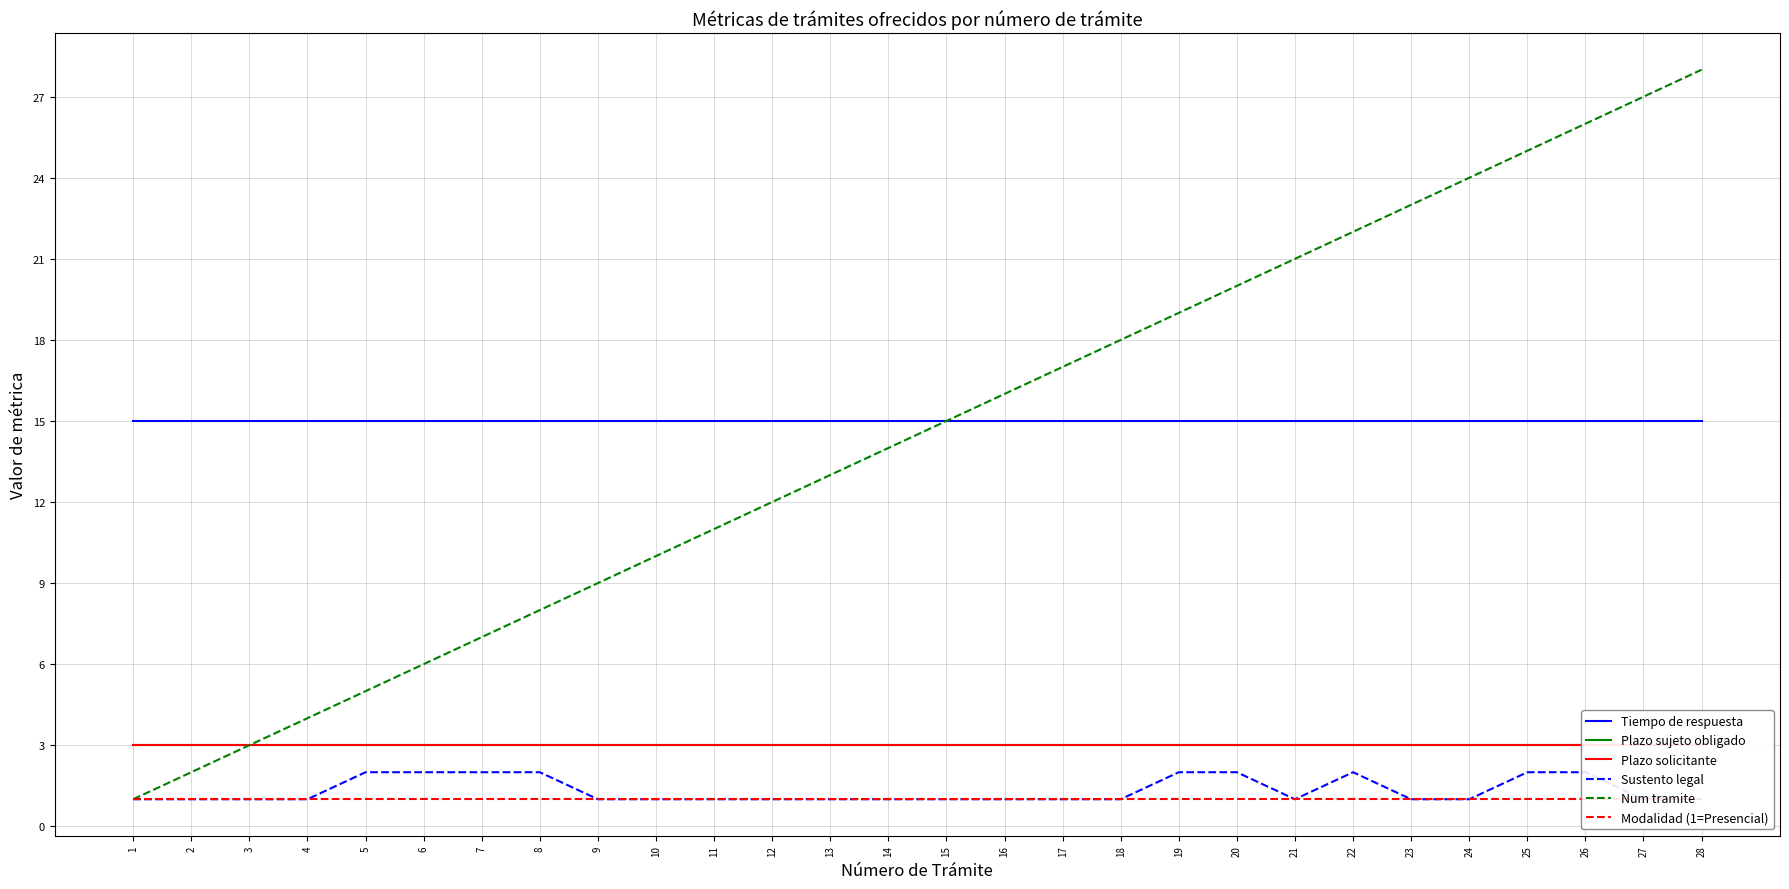

What is the value of the Tiempo de respuesta point at the 2nd from the left?

15